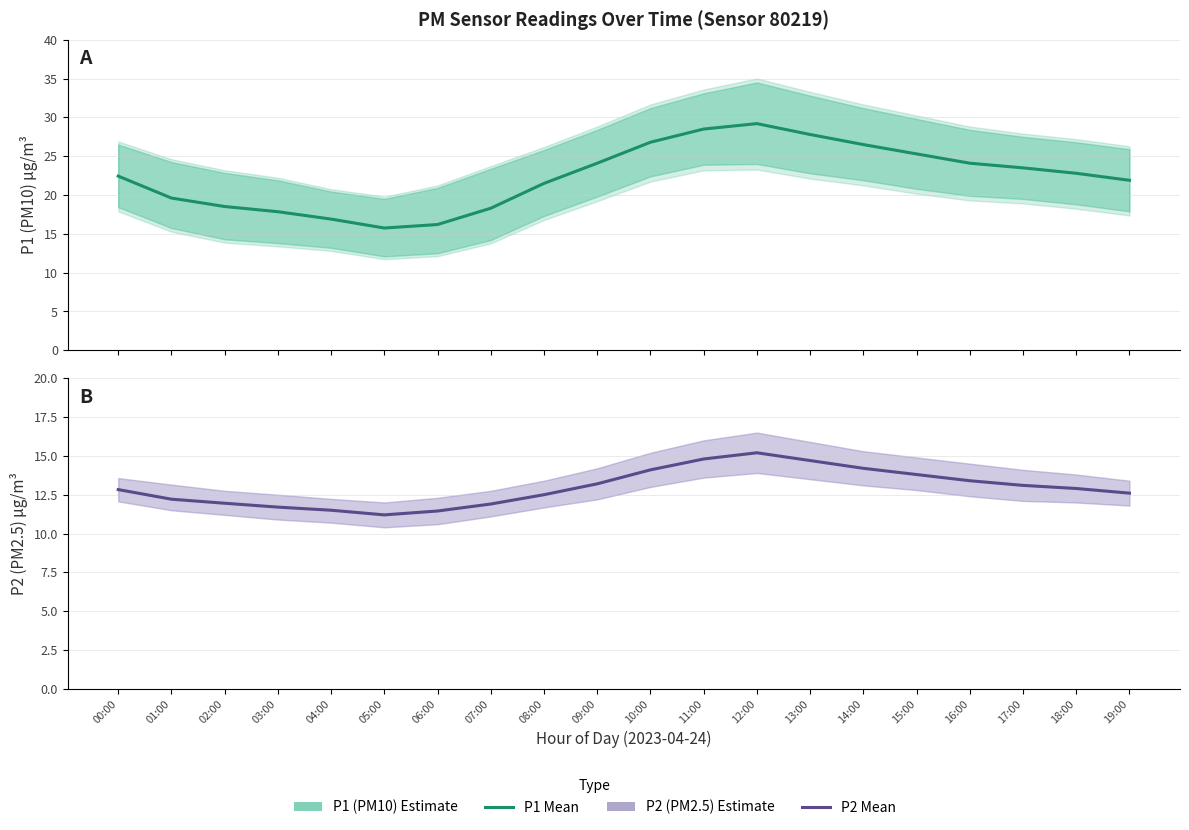

Which category has the lowest value in the P1 Estimate series?

05:00